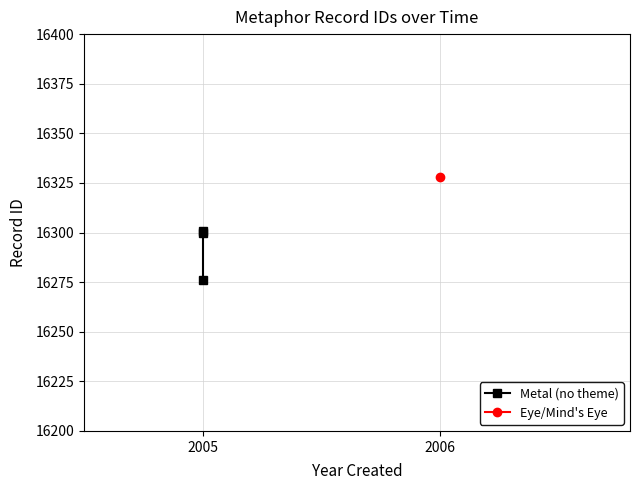

Which category has the lowest value across all series?

2005